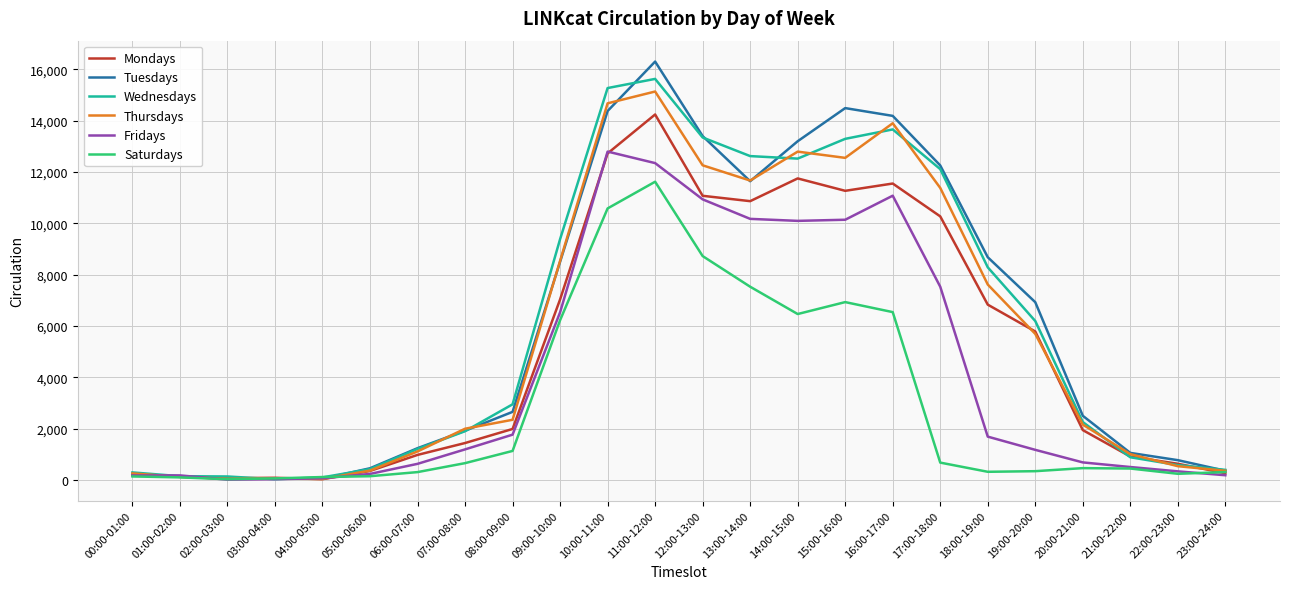

What is the sum of the Thursdays values at 17:00-18:00 and 02:00-03:00?

11421